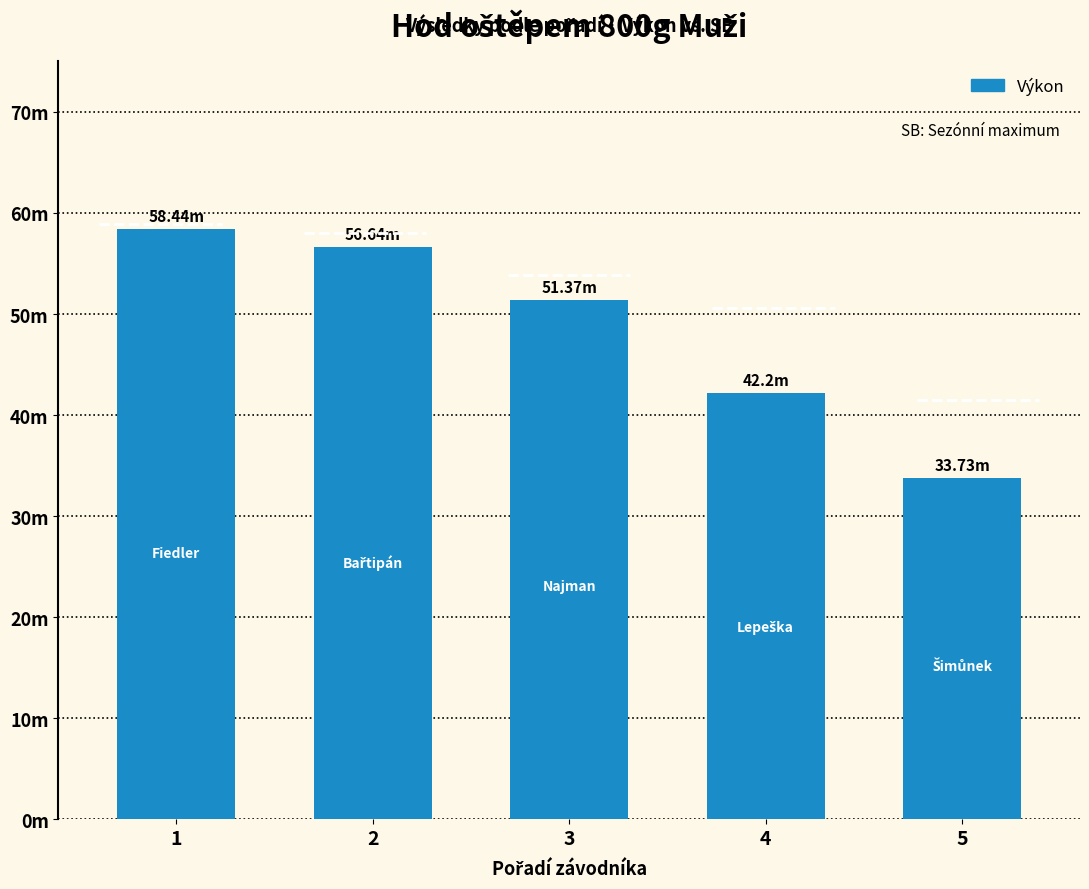

Are the bars grouped side by side (vs. stacked)?

No